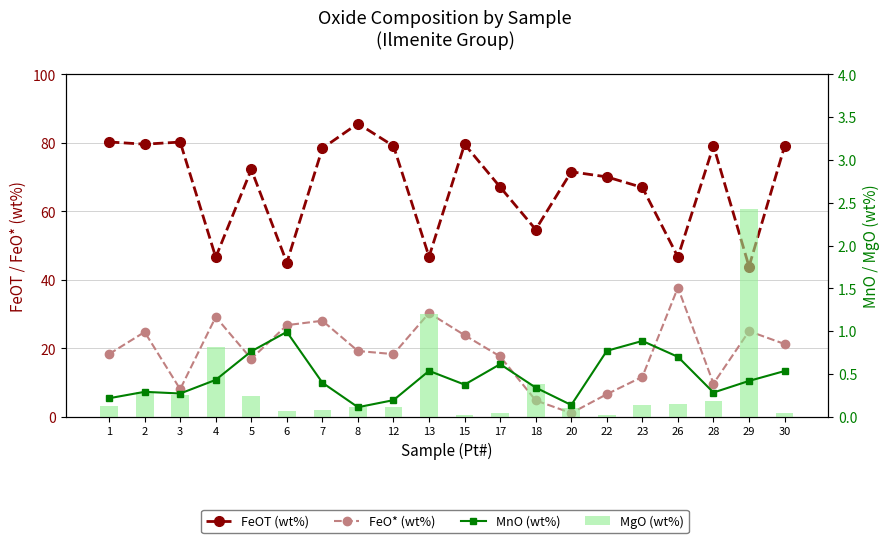

What are all the series names shown in the legend?

FeOT (wt%), FeO* (wt%), MnO (wt%), MgO (wt%)